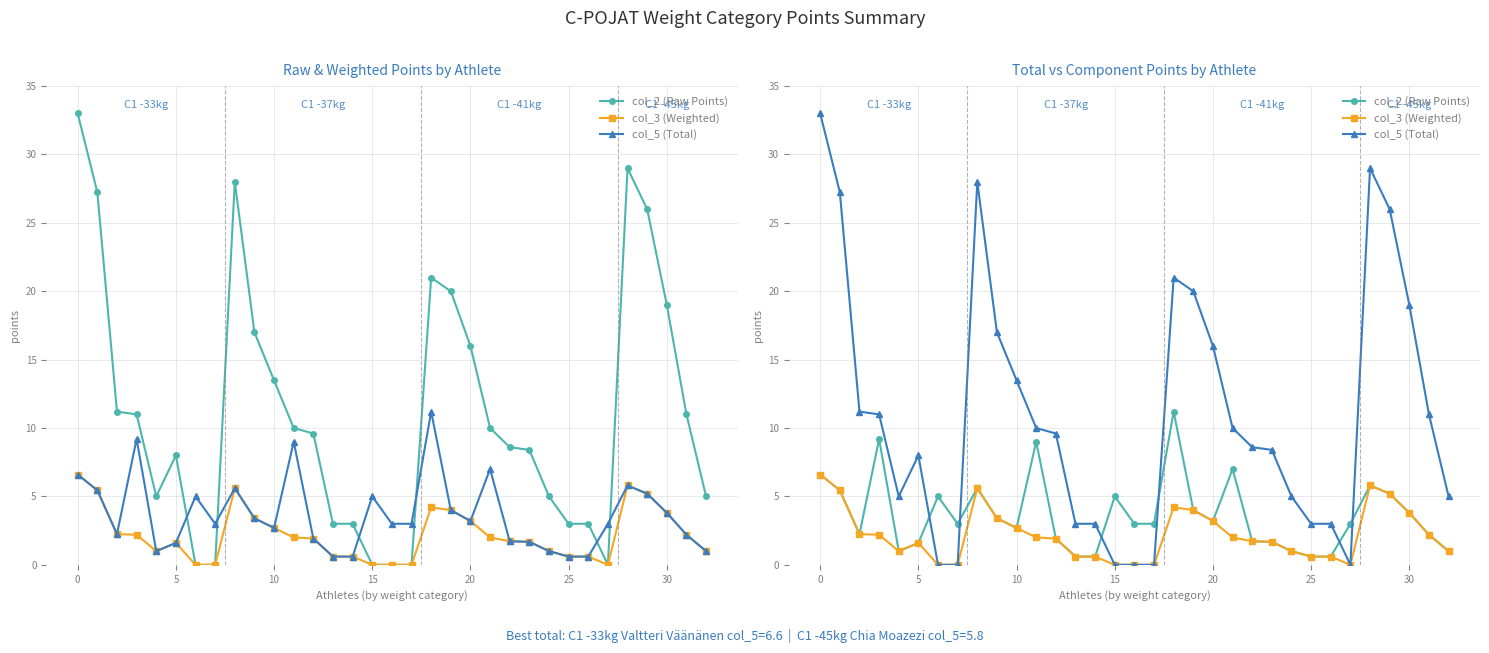

Between 25 and 18, which series saw the biggest shift?

col_5 (Total)